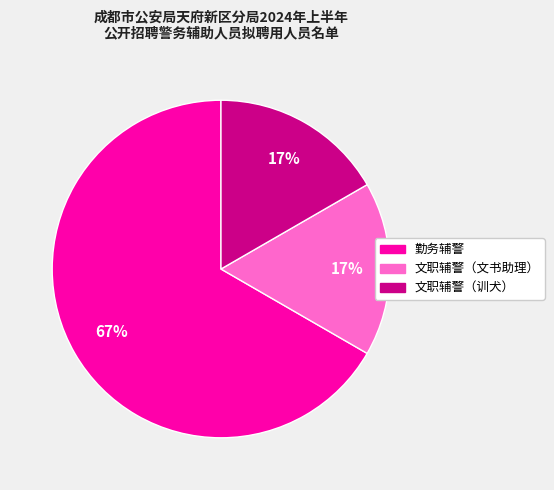

What is the ratio of the value at 文职辅警（文书助理） to the value at 文职辅警（训犬）?

1.0